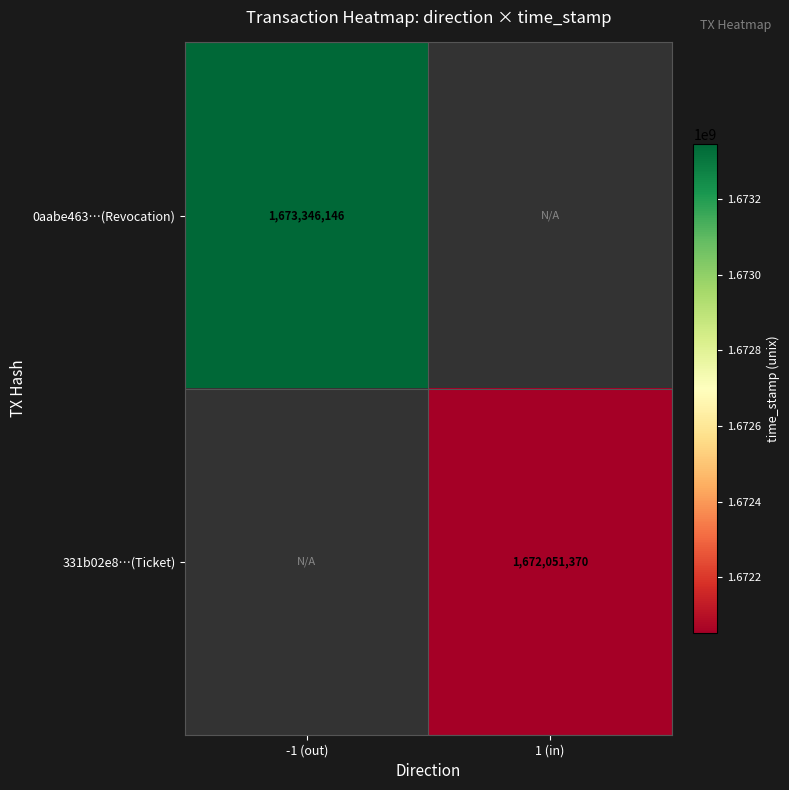

At how many categories does at least one series exceed 1672871420?

1